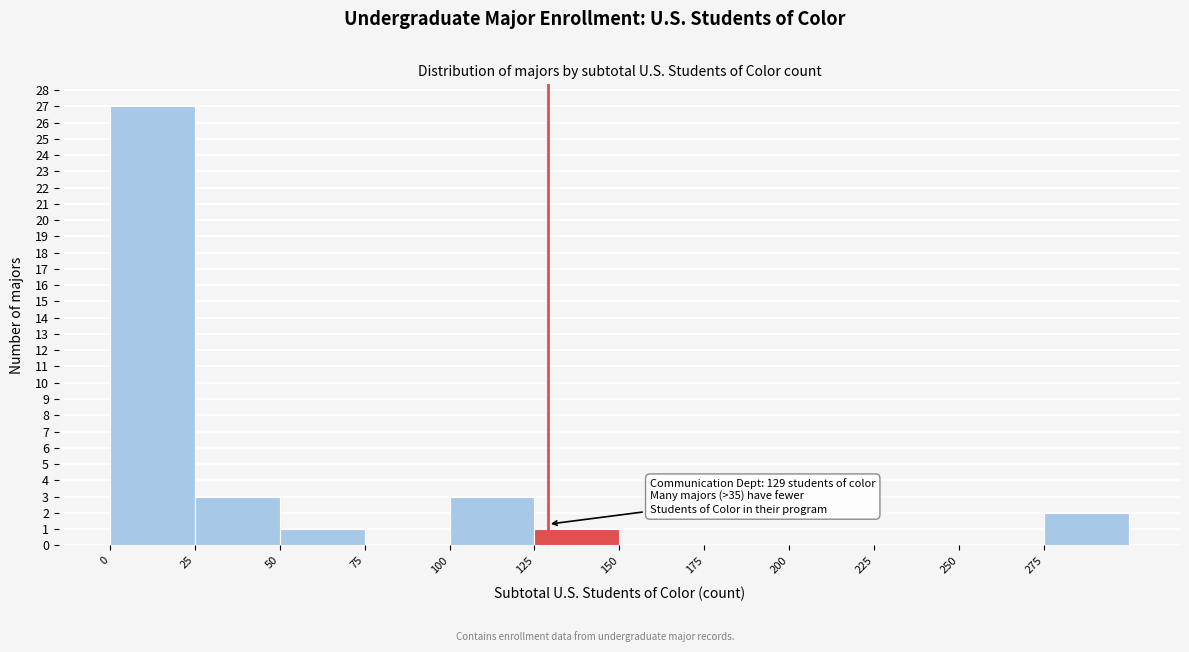

Which range on the x-axis has the tallest bar?

0 to 25